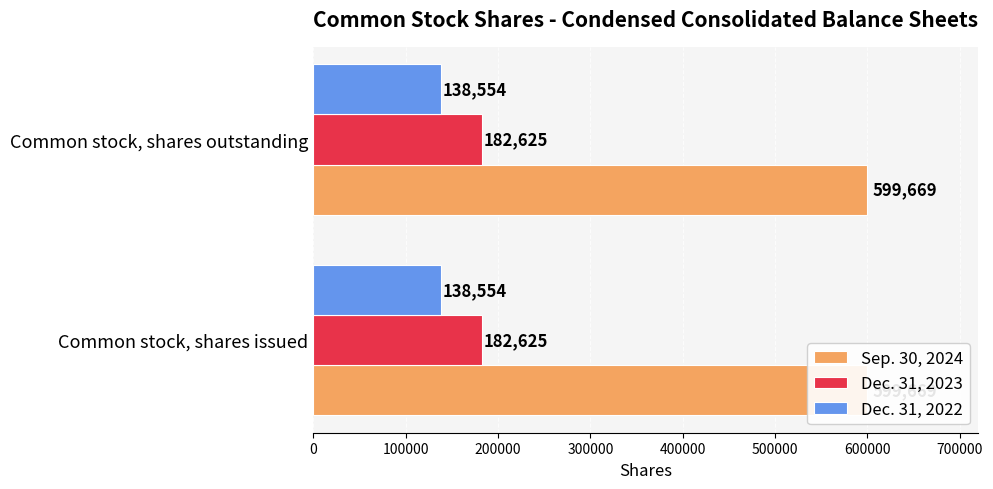

What is the minimum value for Sep. 30, 2024?

599669